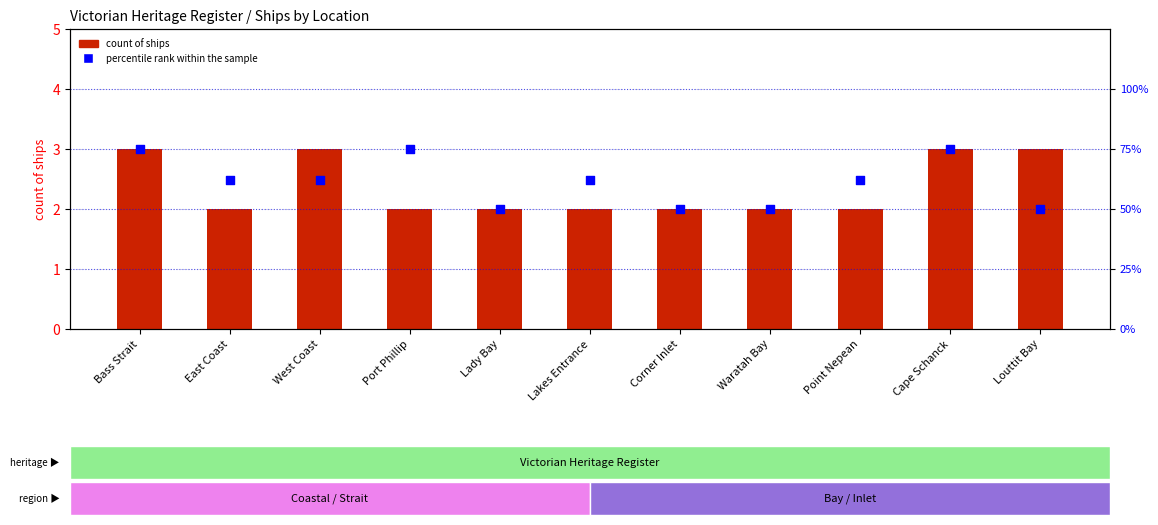

What is the total value across all series at Lady Bay?

52